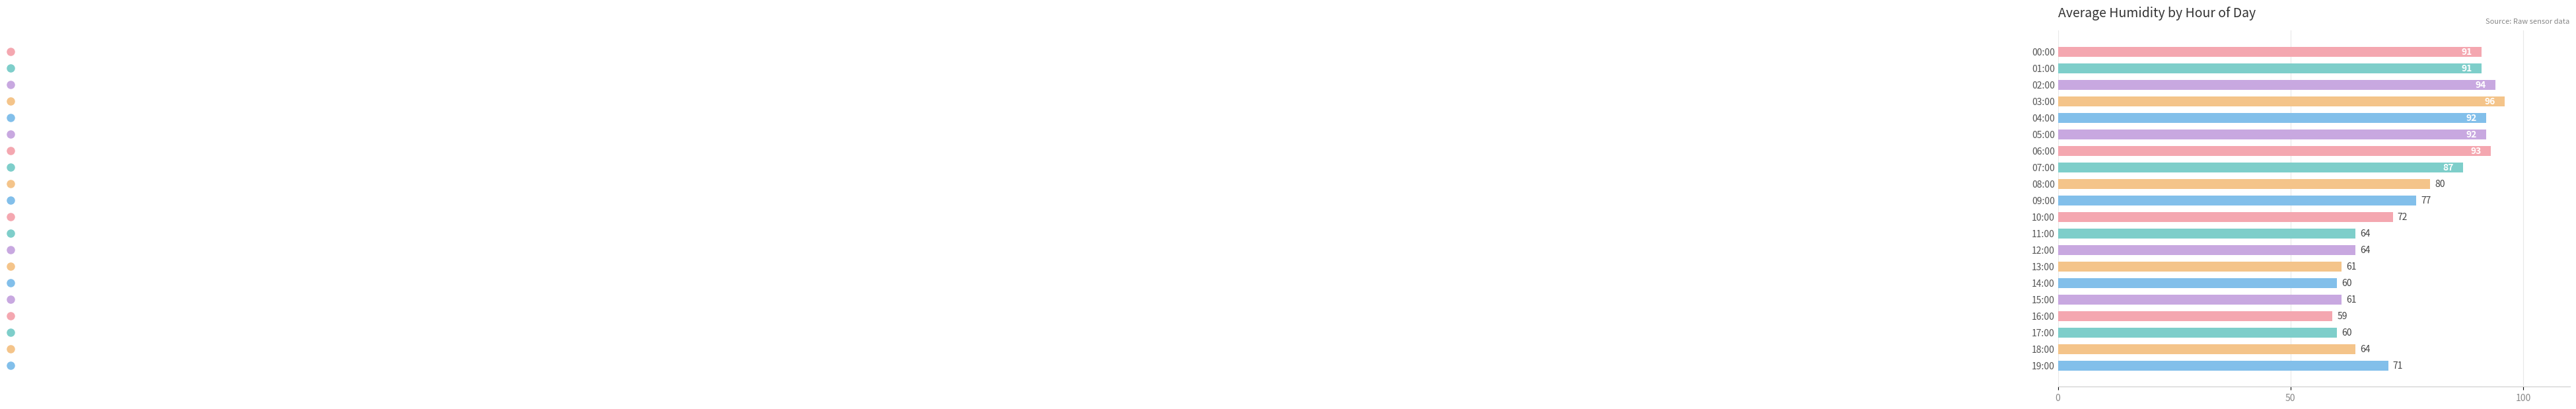

What is the approximate value at 14:00, to the nearest 5?

60